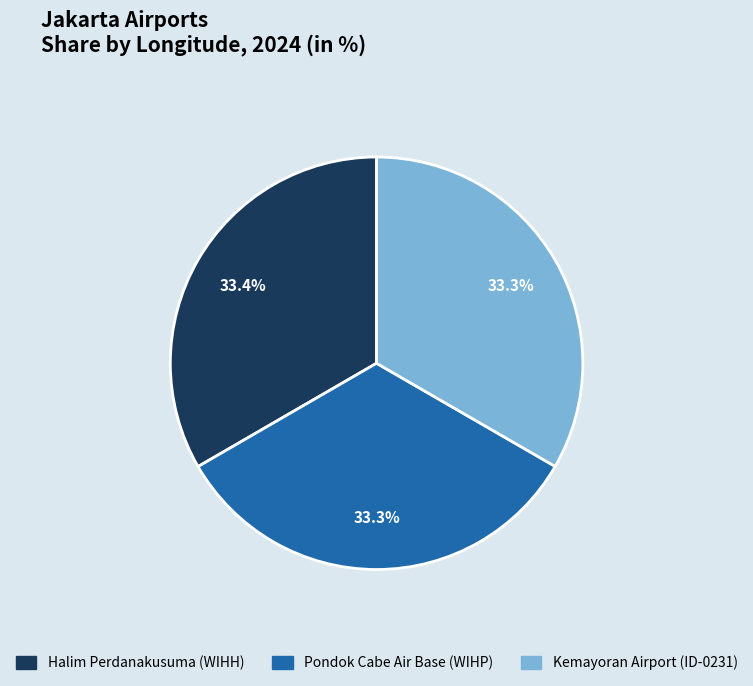

Is there a majority slice in this chart?

No